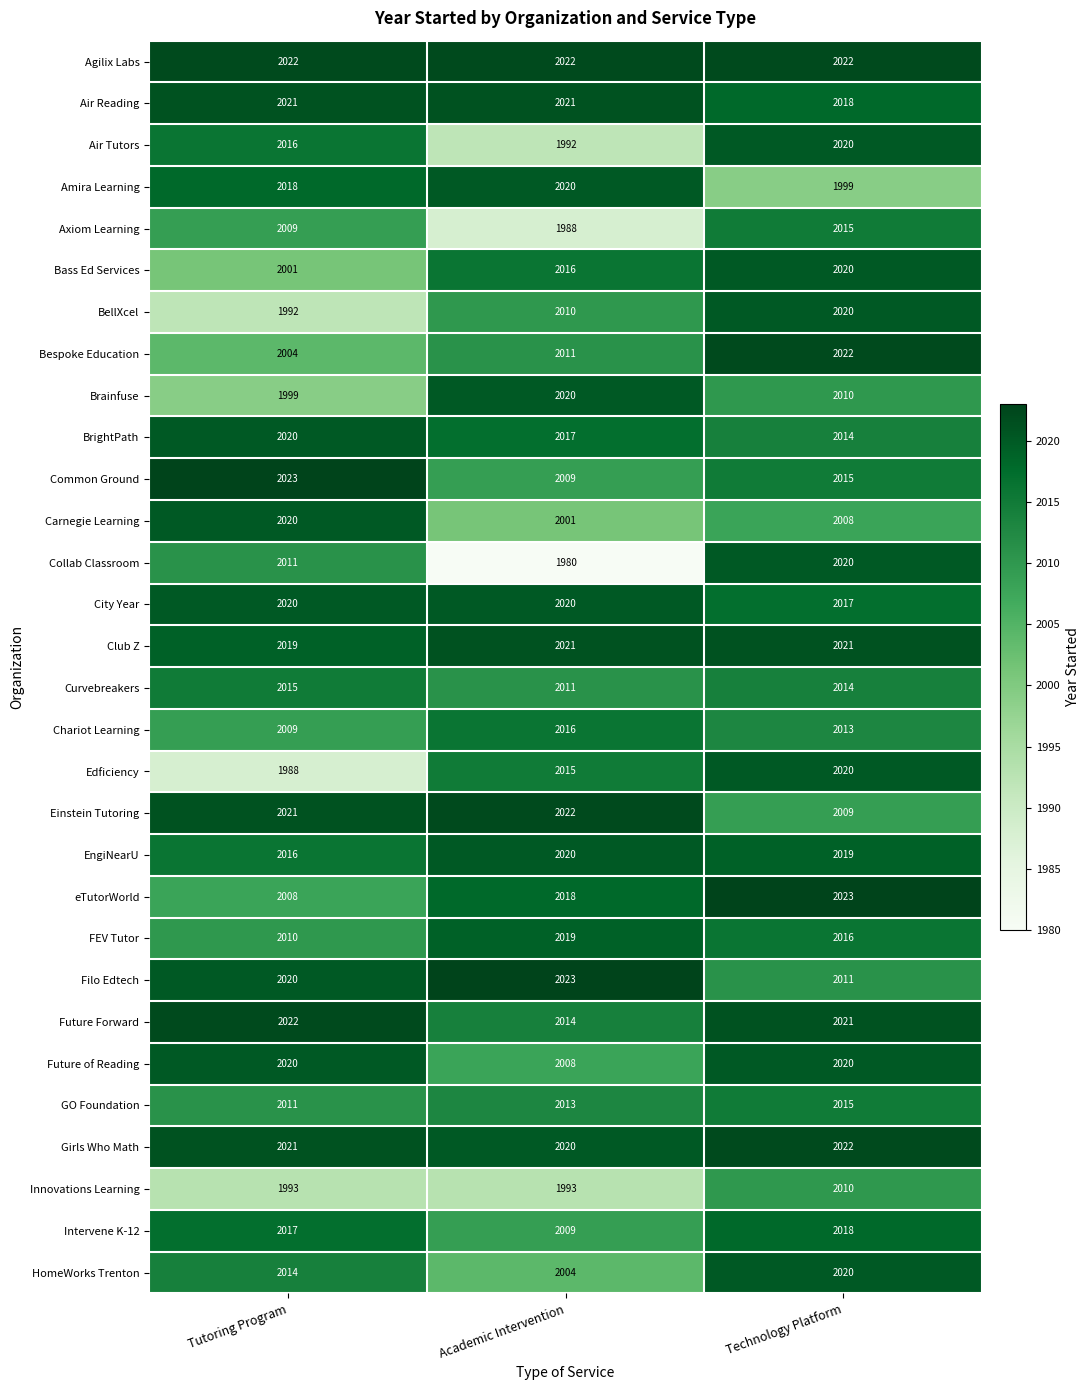

Between Tutoring Program and Technology Platform, which series saw the biggest shift?

Edficiency